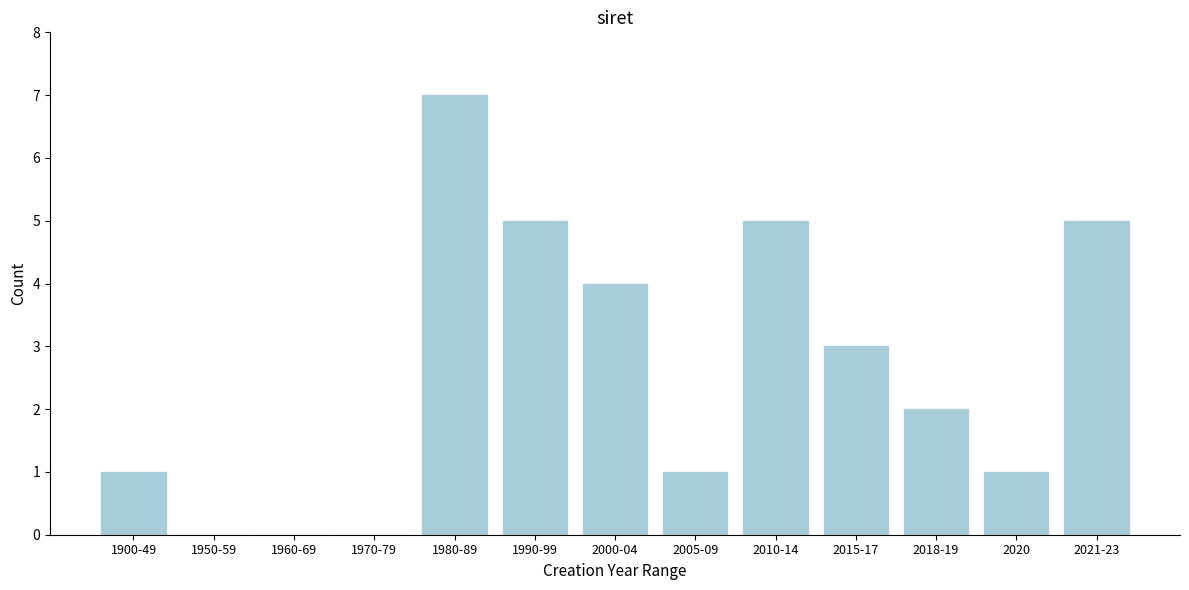

Reading left to right, what are all the values shown in this chart?

1900-49=1	1950-59=0	1960-69=0	1970-79=0	1980-89=7	1990-99=5	2000-04=4	2005-09=1	2010-14=5	2015-17=3	2018-19=2	2020=1	2021-23=5